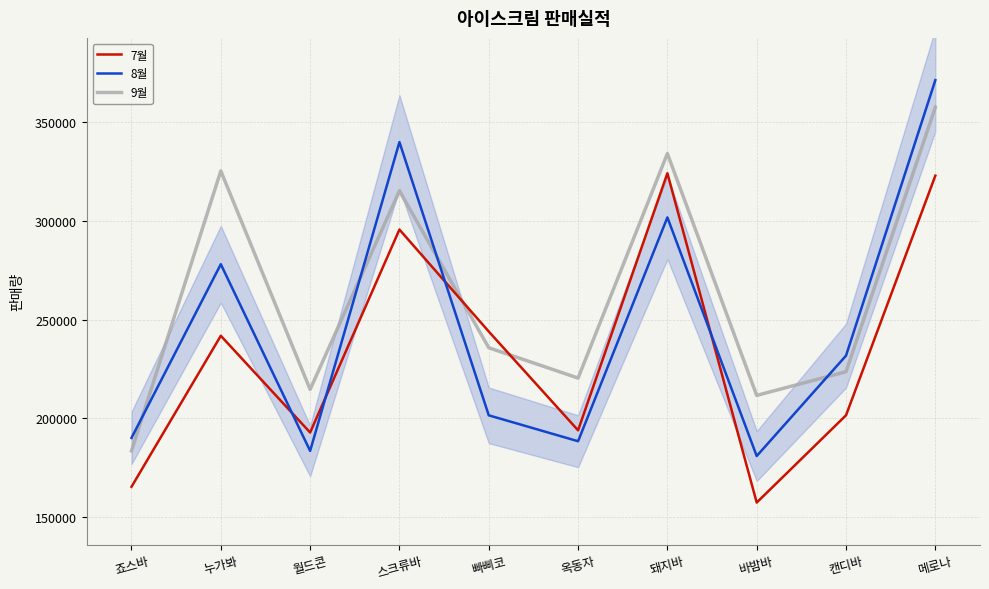

True or false: 9월 has a value of 315213 at 스크류바.

True